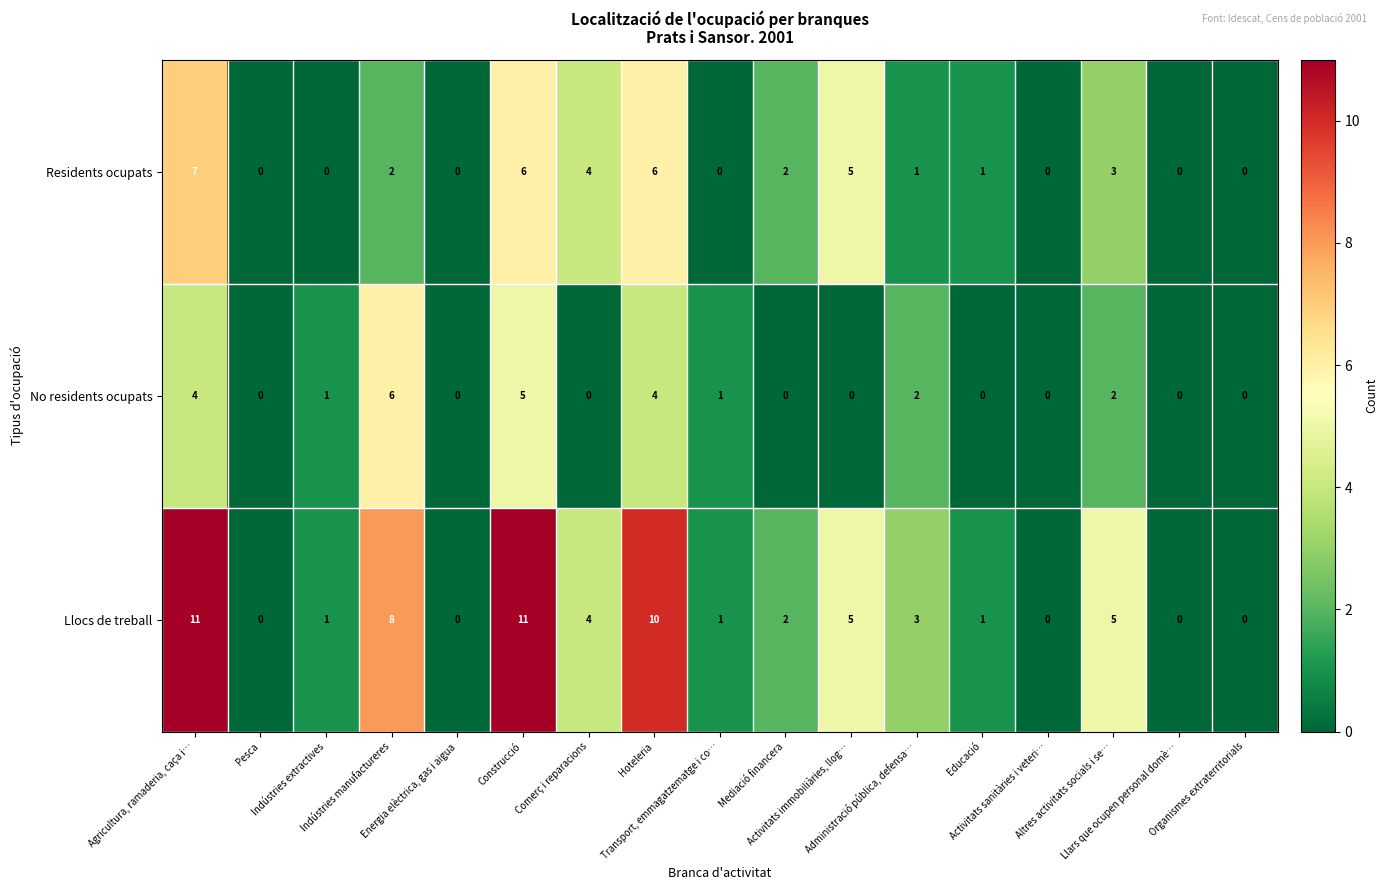

Which series has the largest range (max minus min)?

Llocs de treball